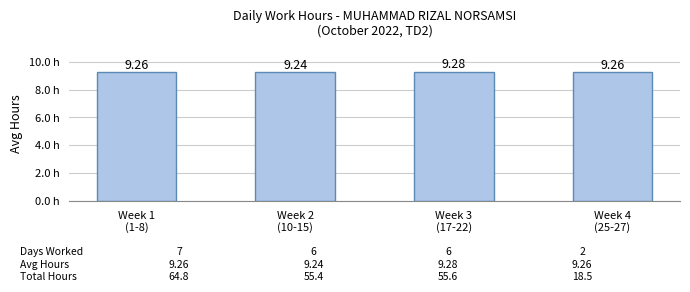

Which label corresponds to the largest value in the chart?

Week 3
(17-22)